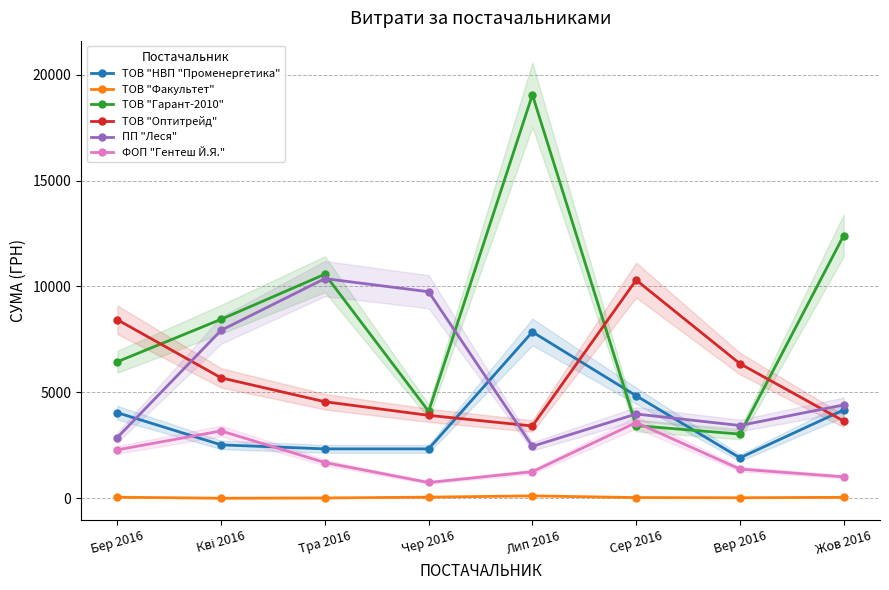

How many lines are shown in the chart?

6